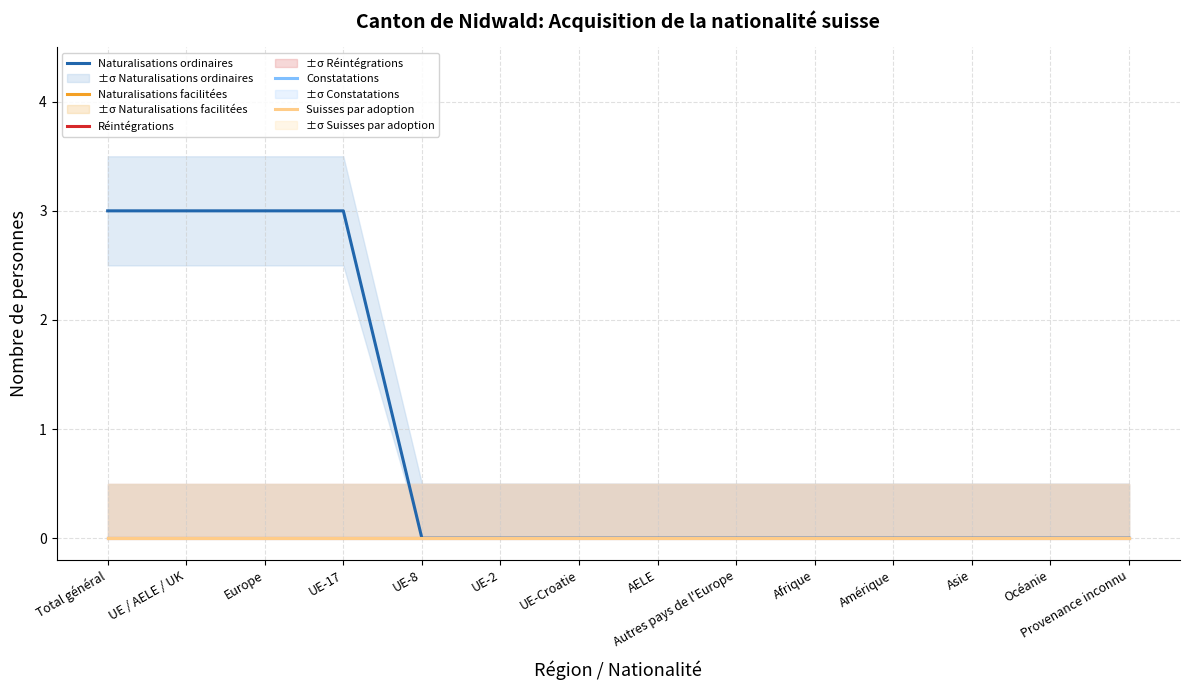

Which category has the lowest value in the Constatations series?

Total général